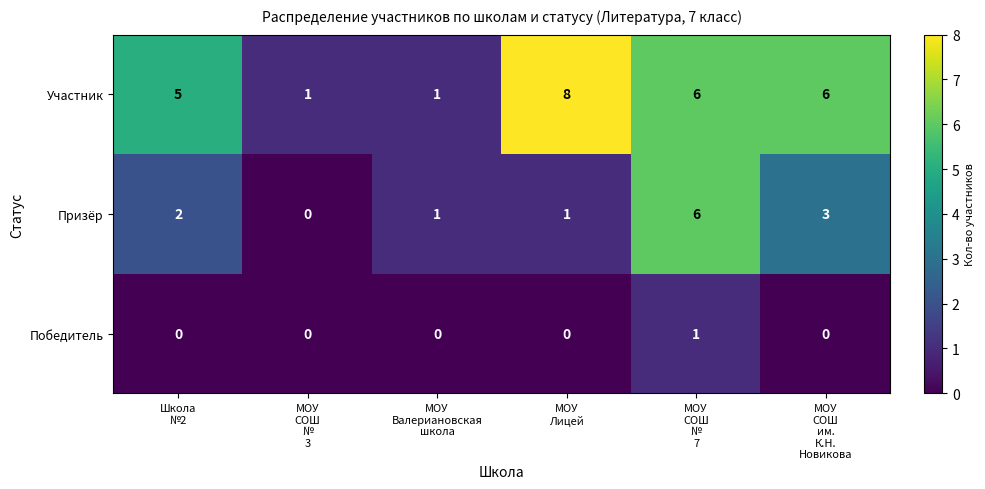

What is the maximum value for Призёр?

6